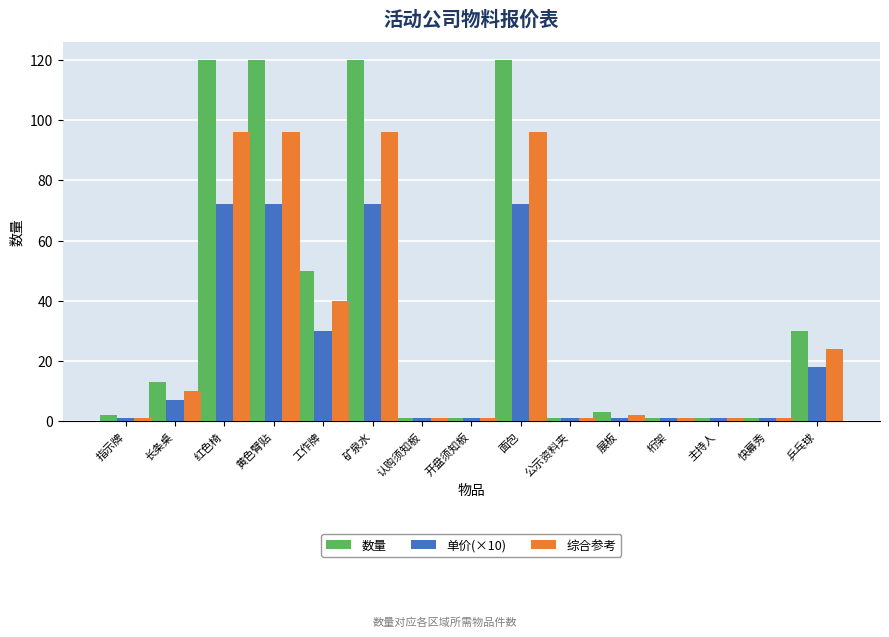

Is the value of 单价(×10) at 黄色臂贴 greater than the value of 数量 at 展板?

Yes